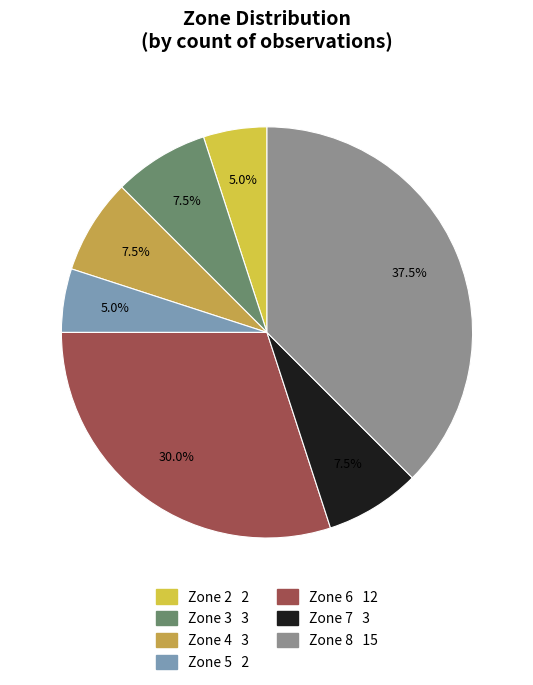

Is Zone 2 the majority of the pie?

No